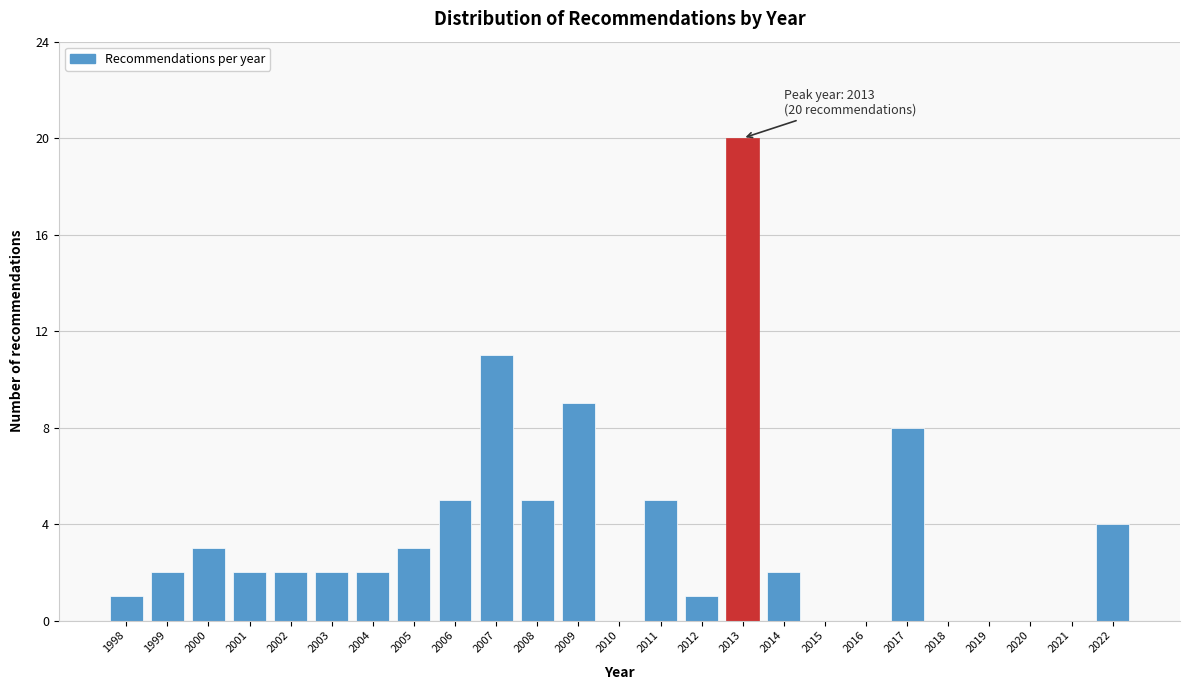

Reading left to right, what are all the values shown in this chart?

1998=1	1999=2	2000=3	2001=2	2002=2	2003=2	2004=2	2005=3	2006=5	2007=11	2008=5	2009=9	2010=0	2011=5	2012=1	2013=20	2014=2	2015=0	2016=0	2017=8	2018=0	2019=0	2020=0	2021=0	2022=4